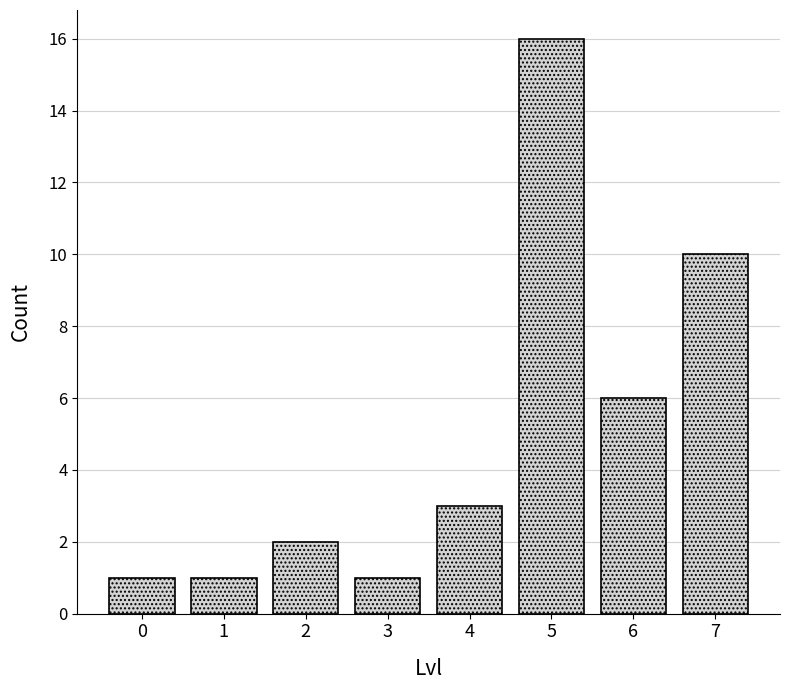

Reading left to right, what are all the values shown in this chart?

1	1	2	1	3	16	6	10